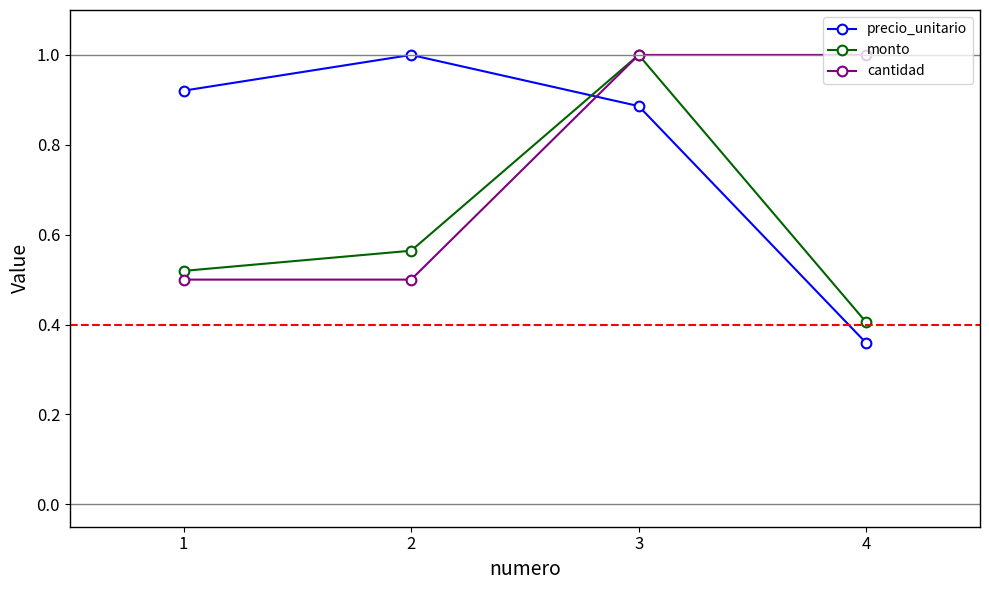

True or false: precio_unitario and monto intersect in this chart.

True